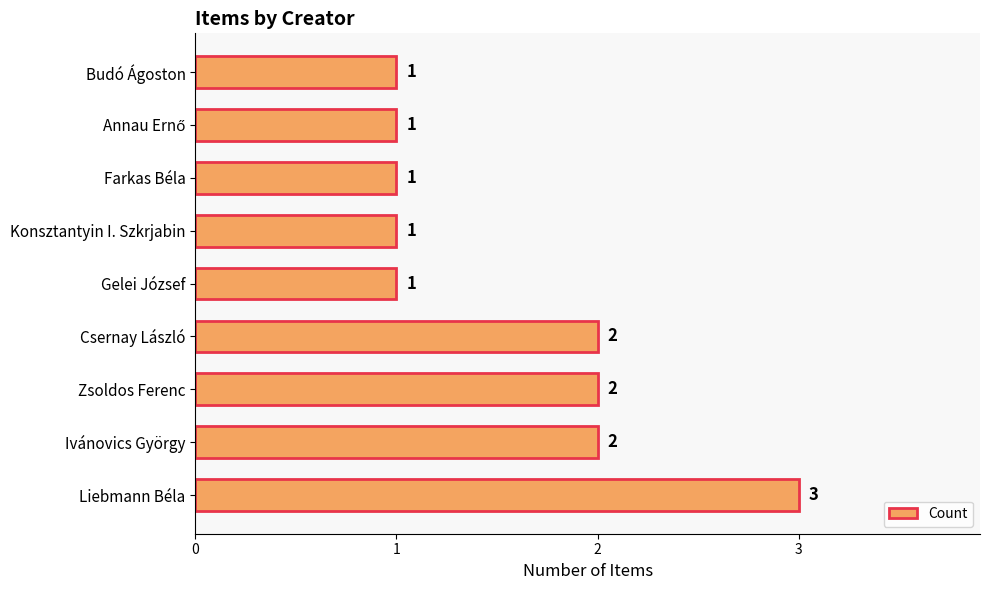

How many distinct data groups are displayed?

1